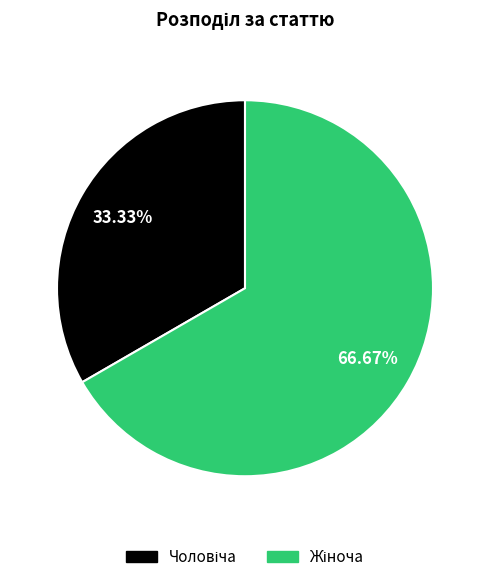

Is there a majority slice in this chart?

Yes